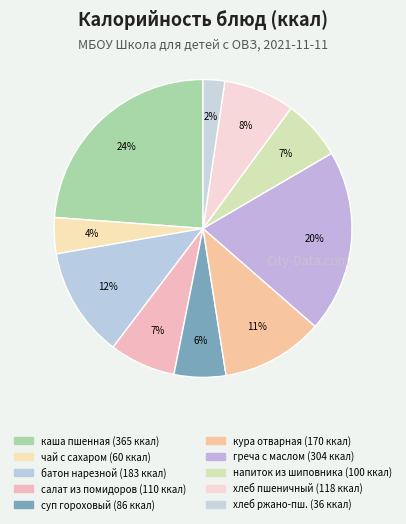

Is there any slice that represents more than half of the pie?

No